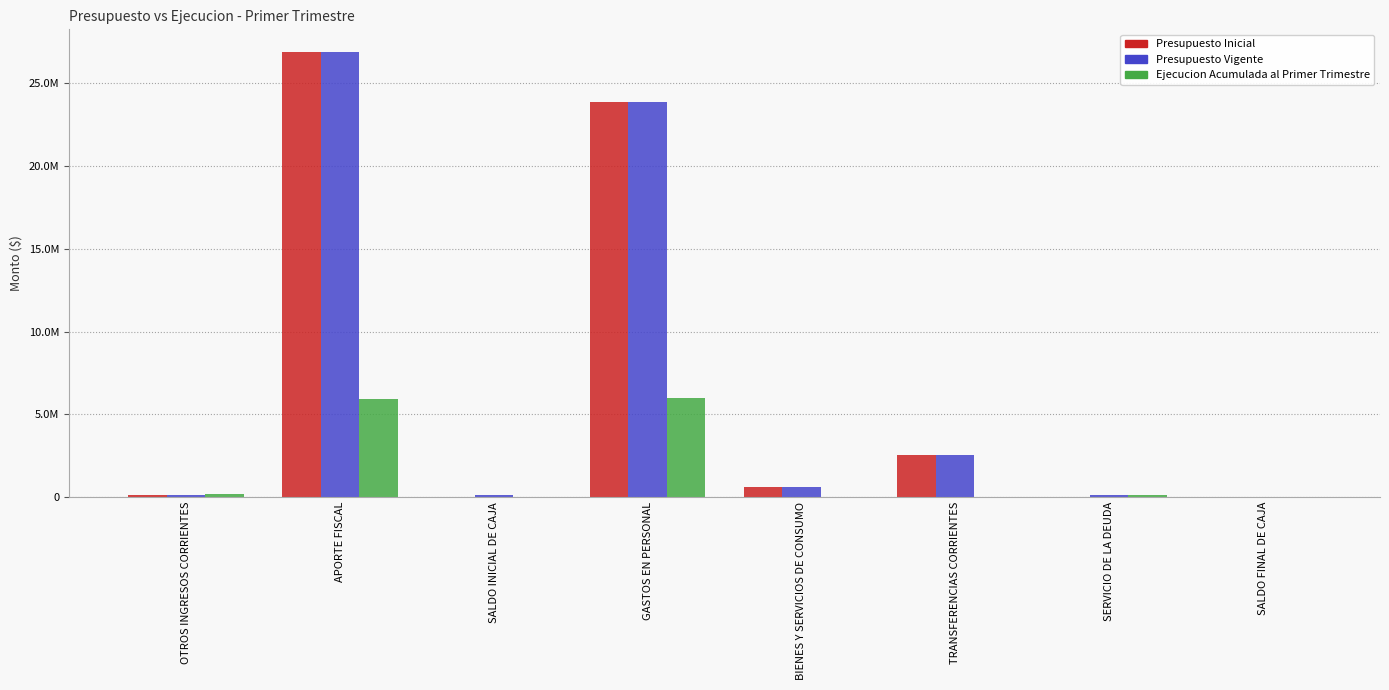

What is the spread (max minus min) of values at SERVICIO DE LA DEUDA?

103738